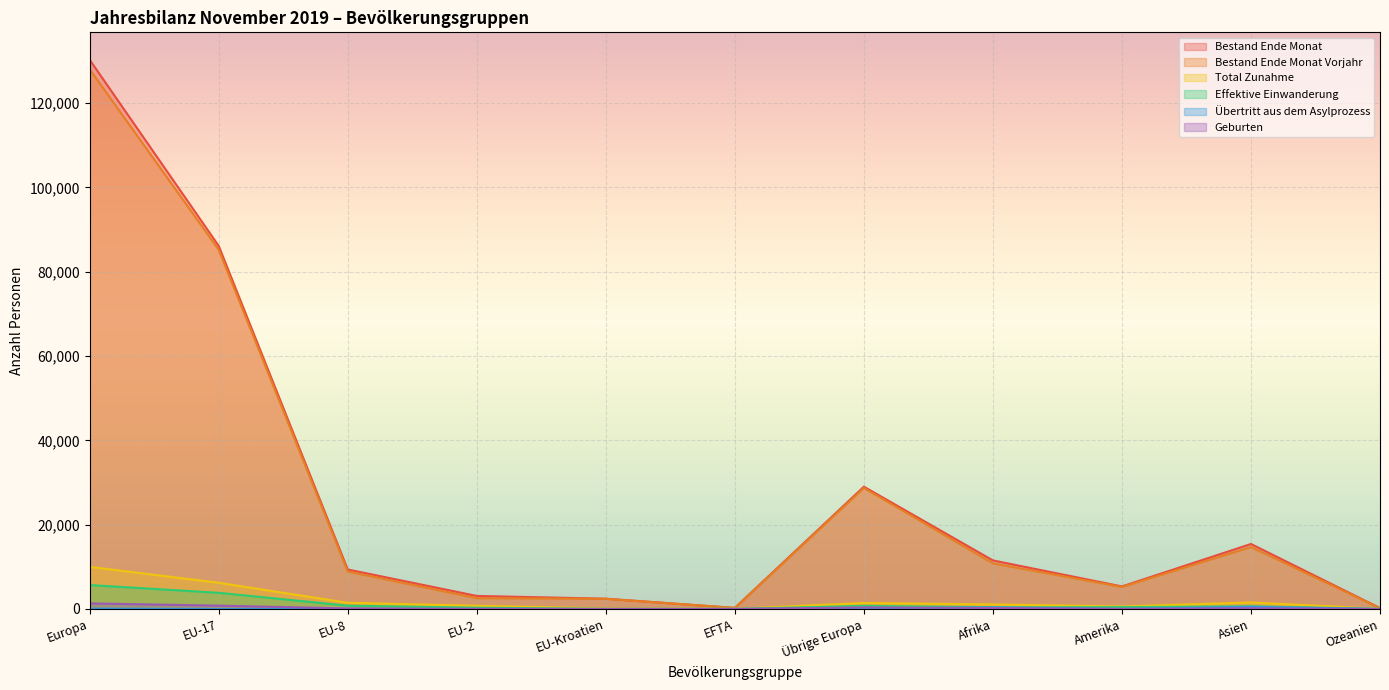

Where does the Effektive Einwanderung series first go above 430?

Europa